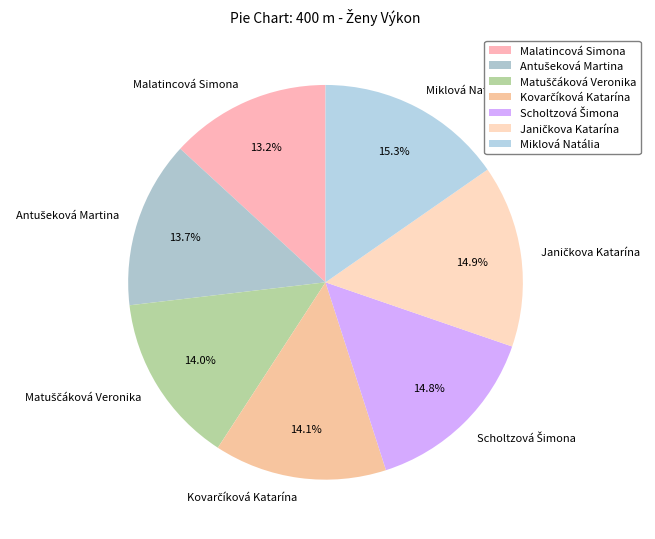

Is there any slice that represents more than half of the pie?

No